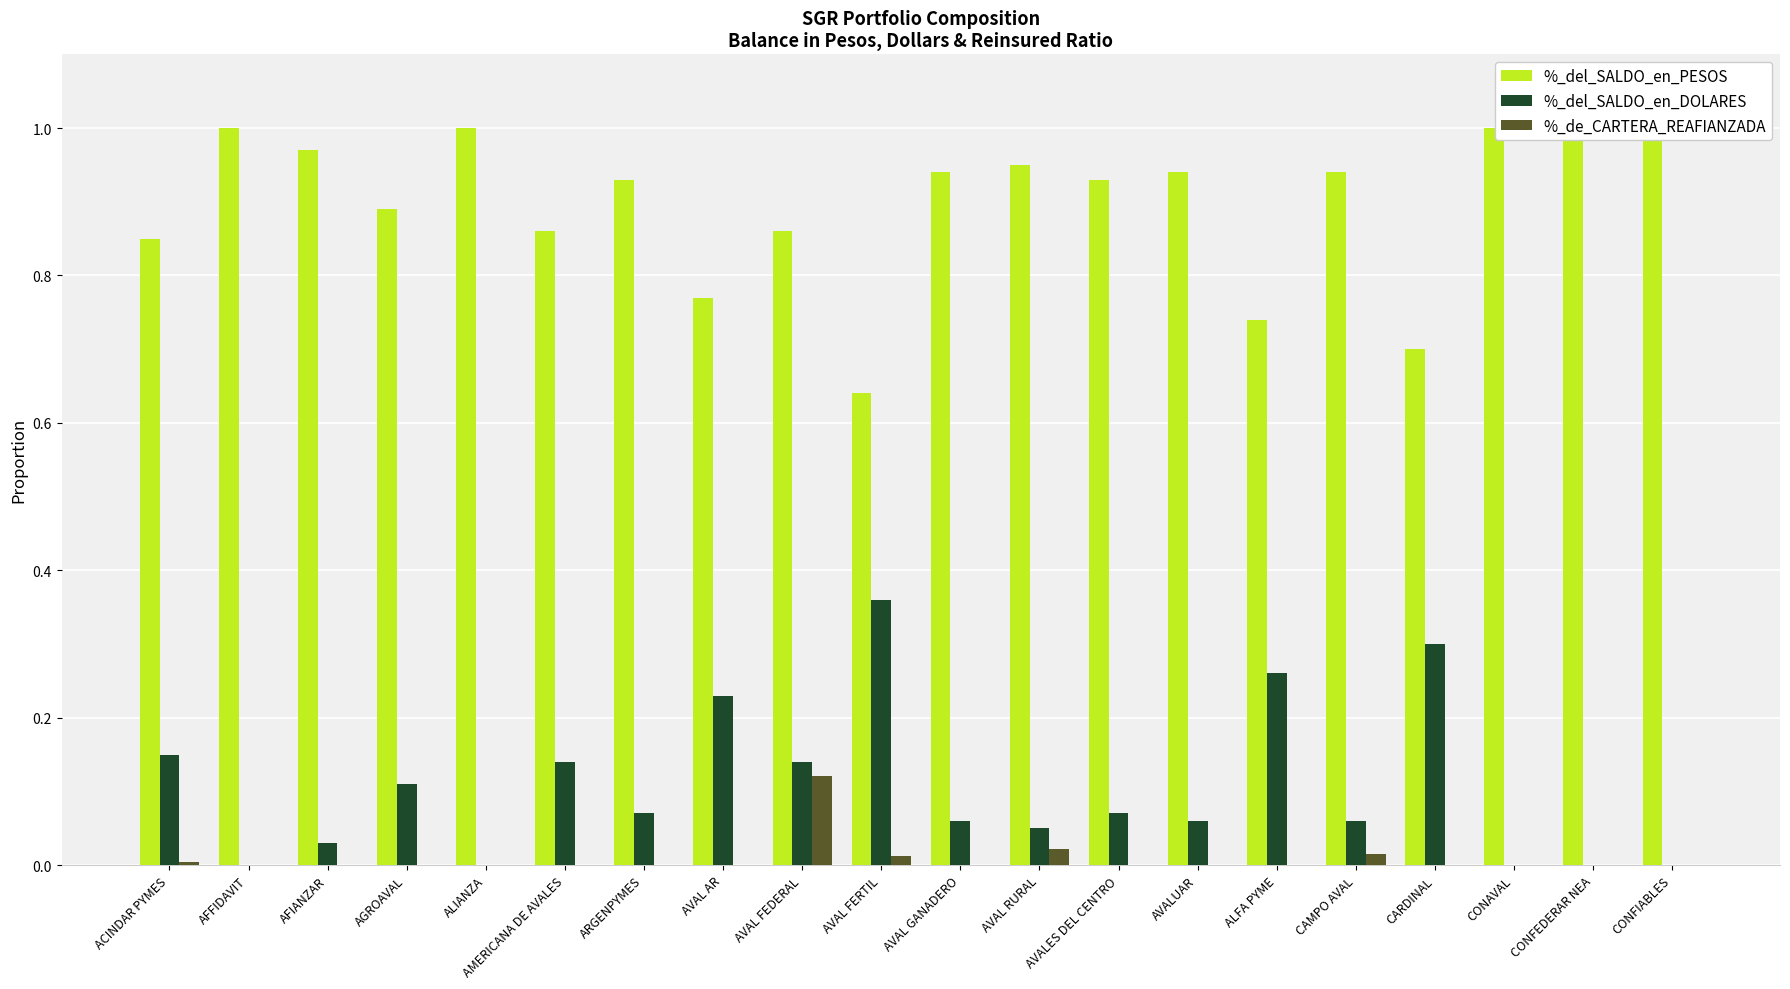

What is the spread (max minus min) of values at AVALUAR?

0.9